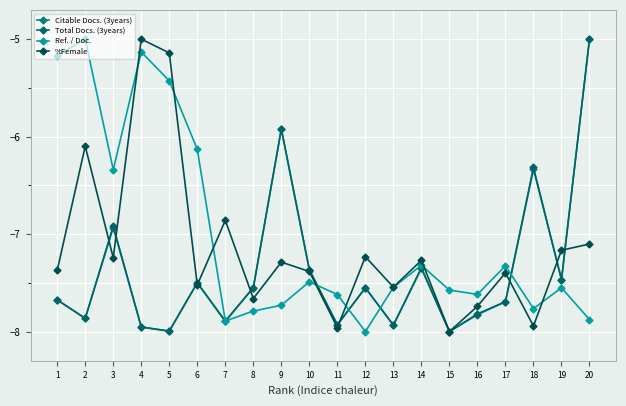

Rank the series by their maximum value, from lowest to highest.

Citable Docs. (3years), Total Docs. (3years), Ref. / Doc., %Female